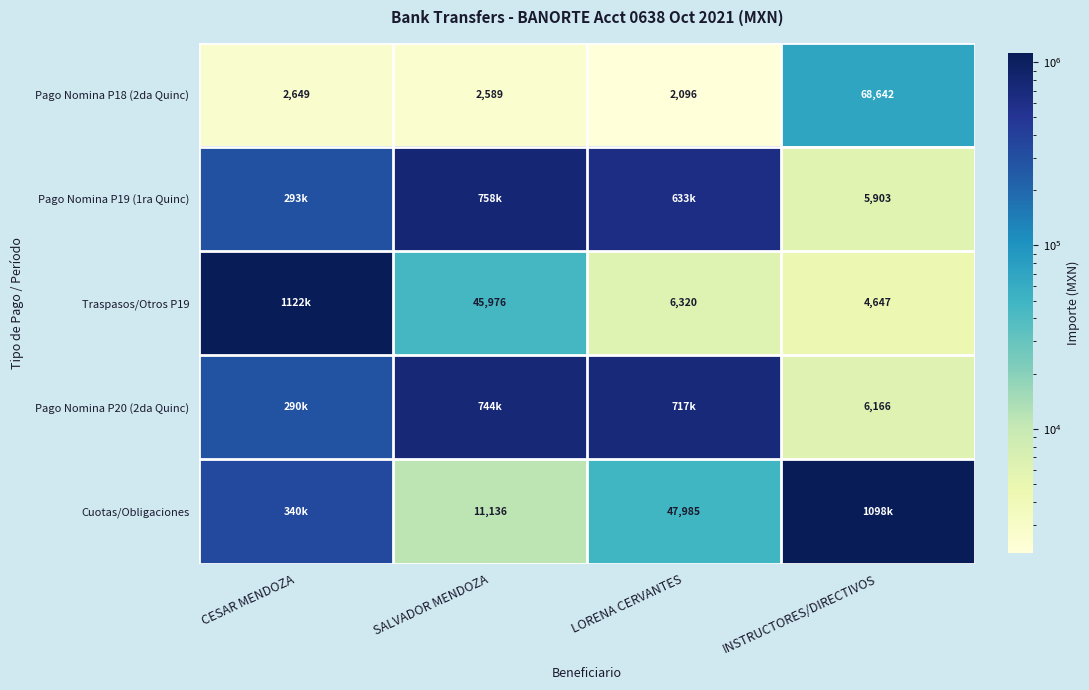

List the labels in order of Pago Nomina P18 (2da Quinc) value, largest first.

INSTRUCTORES/DIRECTIVOS, CESAR MENDOZA, SALVADOR MENDOZA, LORENA CERVANTES